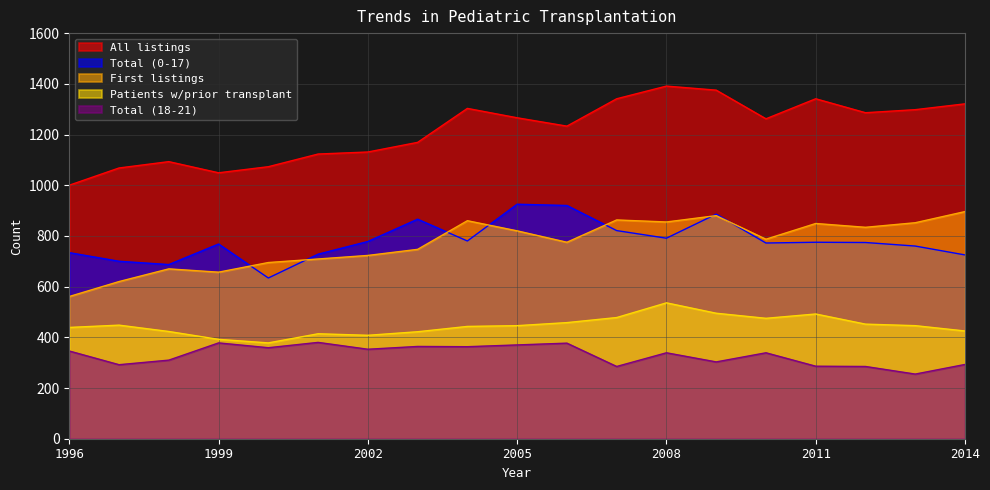

The Total (0-17) series shows 791 at 2008. True or false?

True